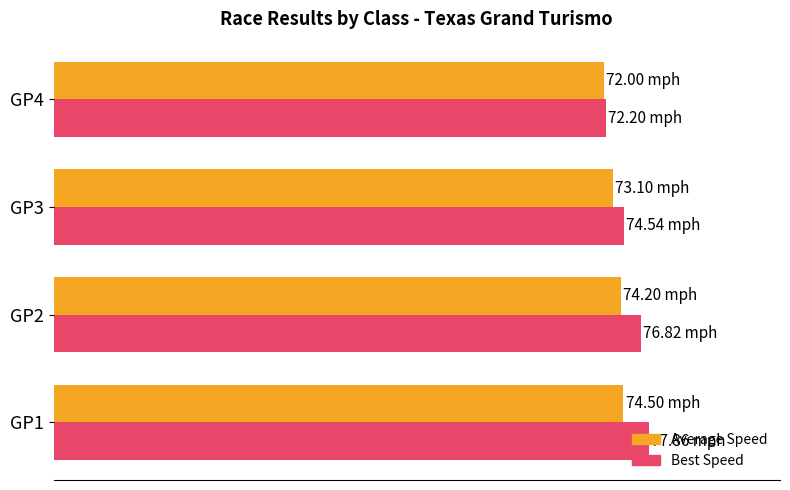

What are all the series names shown in the legend?

Average Speed, Best Speed